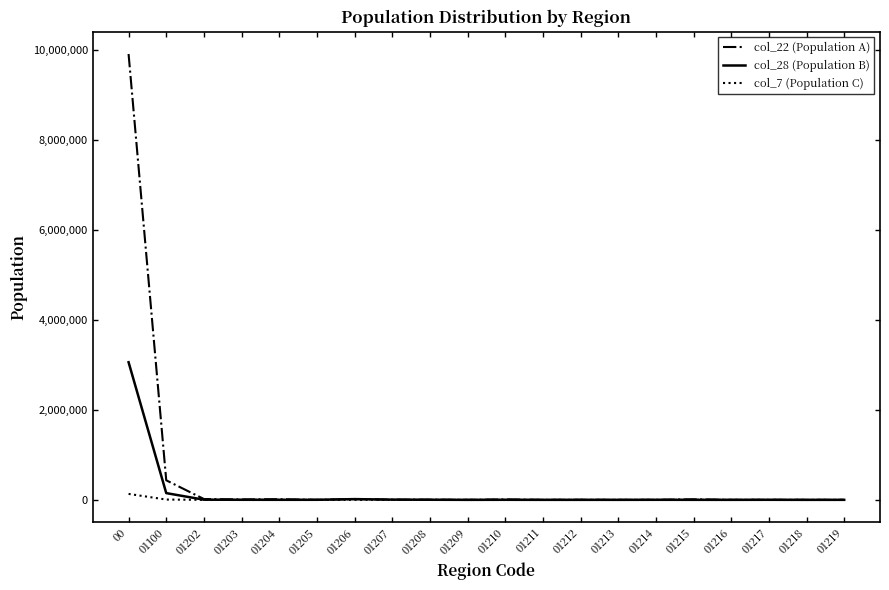

The col_22 (Population A) series shows 9917684 at 00. True or false?

True